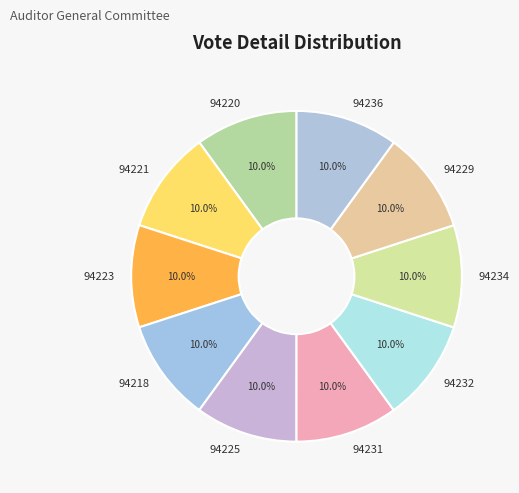

What is the ratio of the value at 94223 to the value at 94234?

1.0